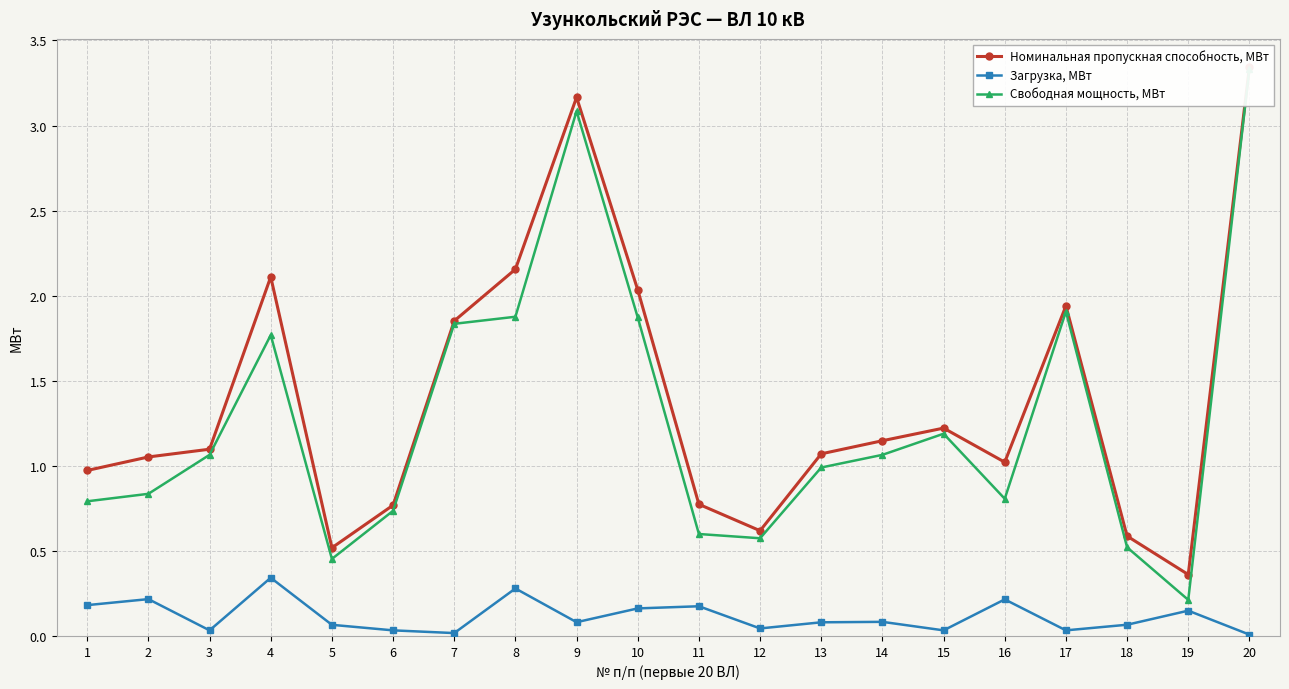

What is the value of the Загрузка, МВт point at the 16th from the left?

0.2